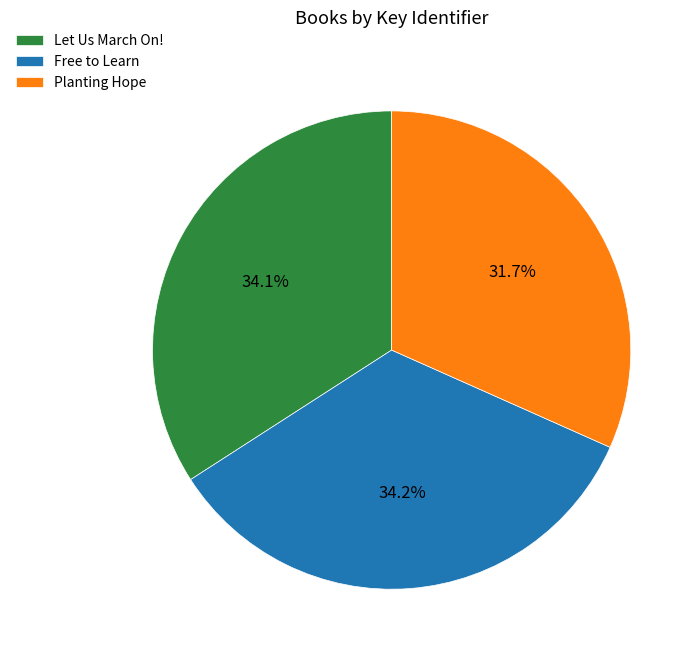

The Planting Hope slice represents 20% of the pie. True or false?

False